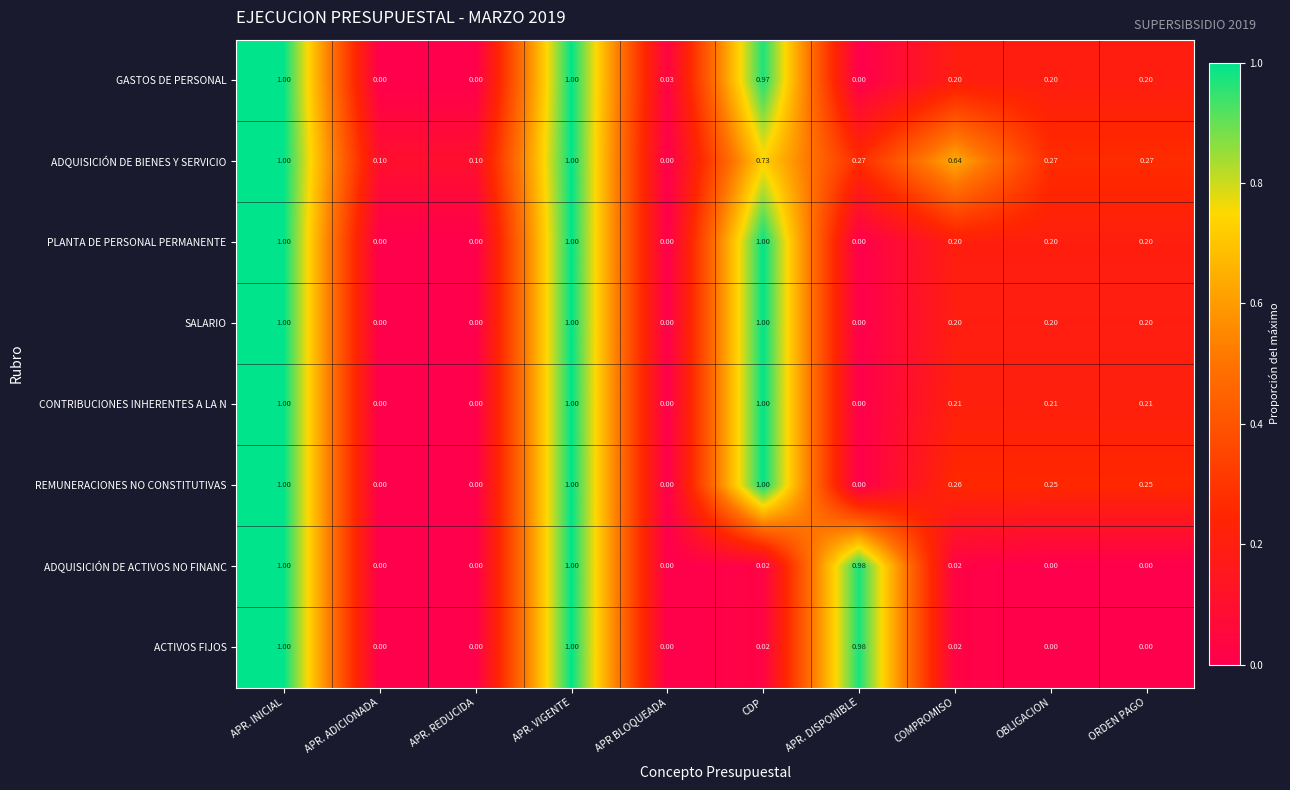

Which series has the largest total across all categories?

ADQUISICIÓN DE BIENES Y SERVICIO